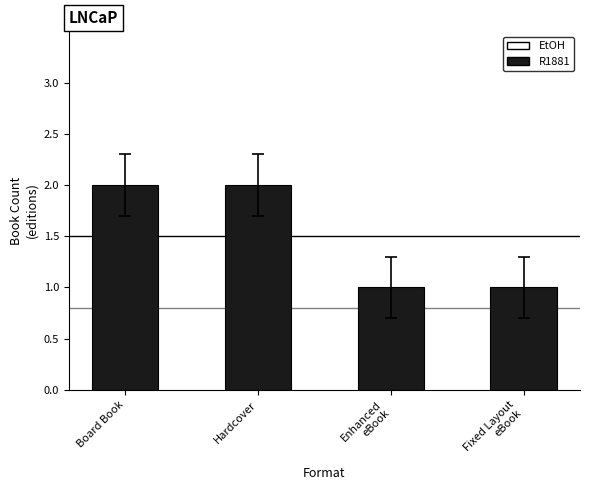

Between Board Book and Fixed Layout
eBook, which is larger?

Board Book